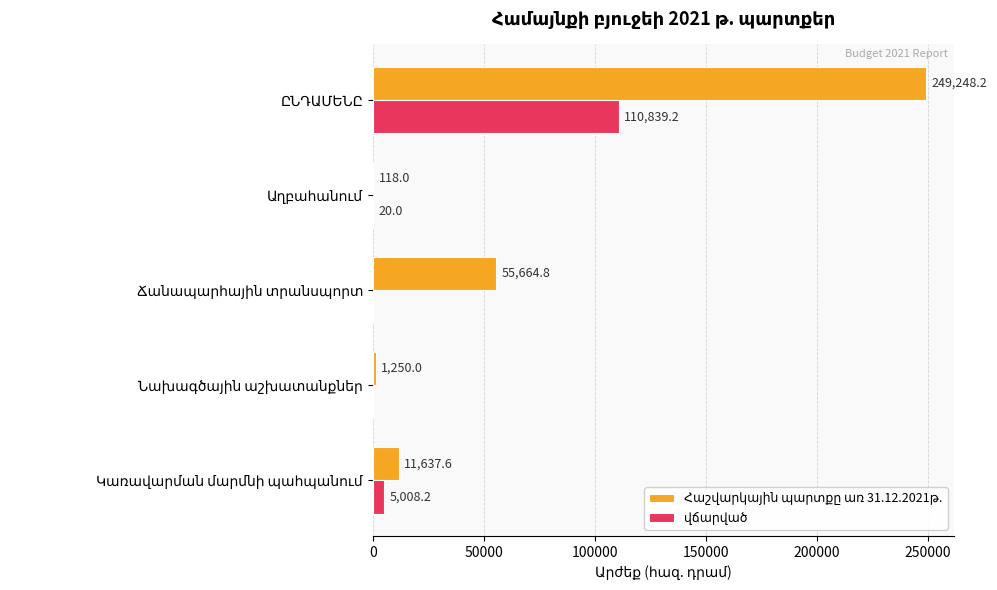

Which series has the largest total across all categories?

Հաշվարկային պարտքը առ 31.12.2021թ.